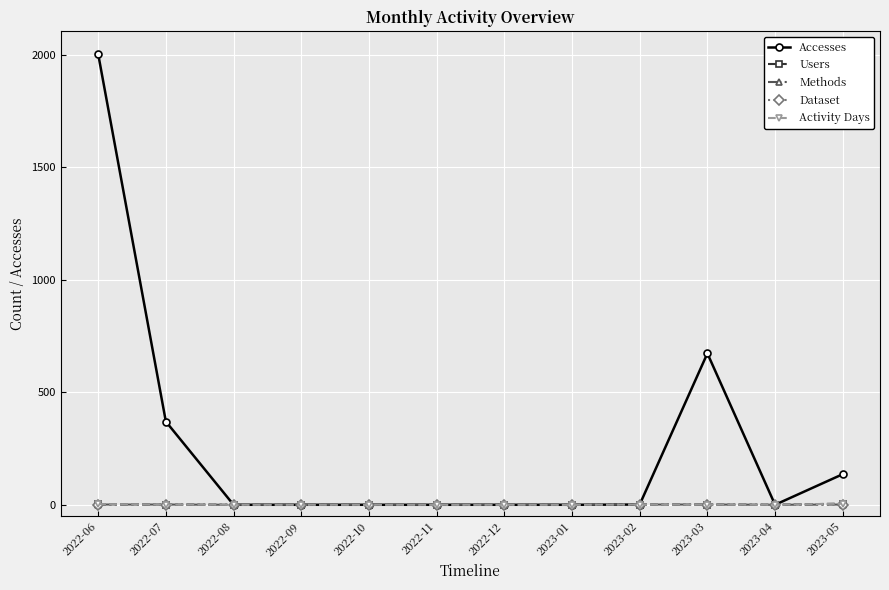

True or false: Users and Accesses intersect in this chart.

False